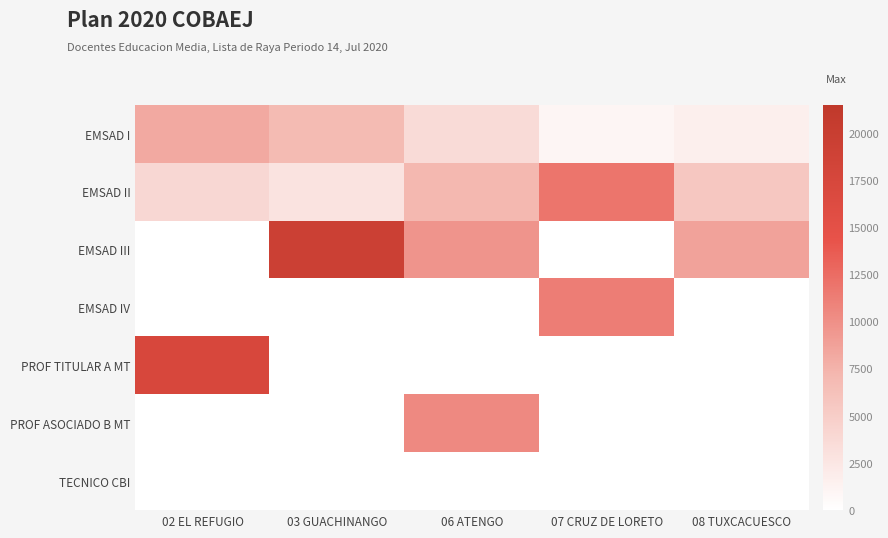

Between 07 CRUZ DE LORETO and 02 EL REFUGIO, which is larger?

02 EL REFUGIO